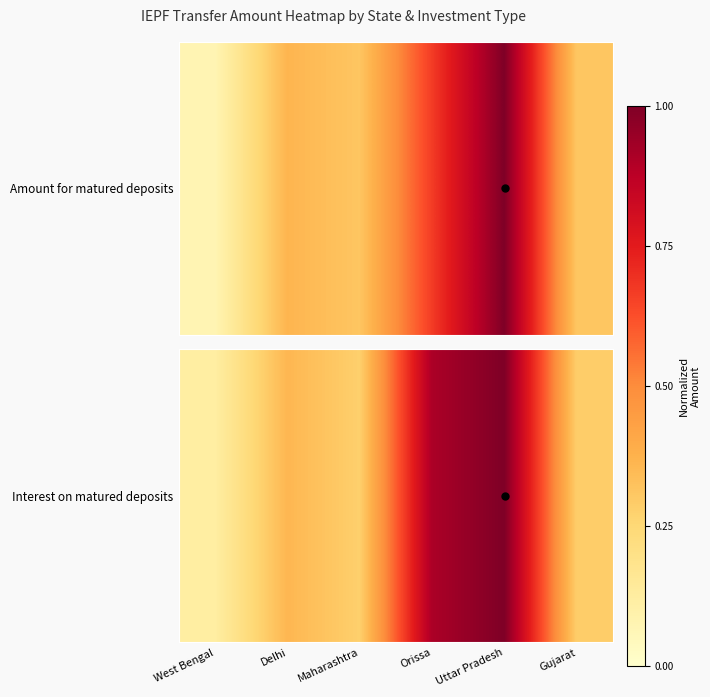

Reading left to right, list all the values displayed in this chart.

0.1	0.4	0.3	0.9	1.0	0.3